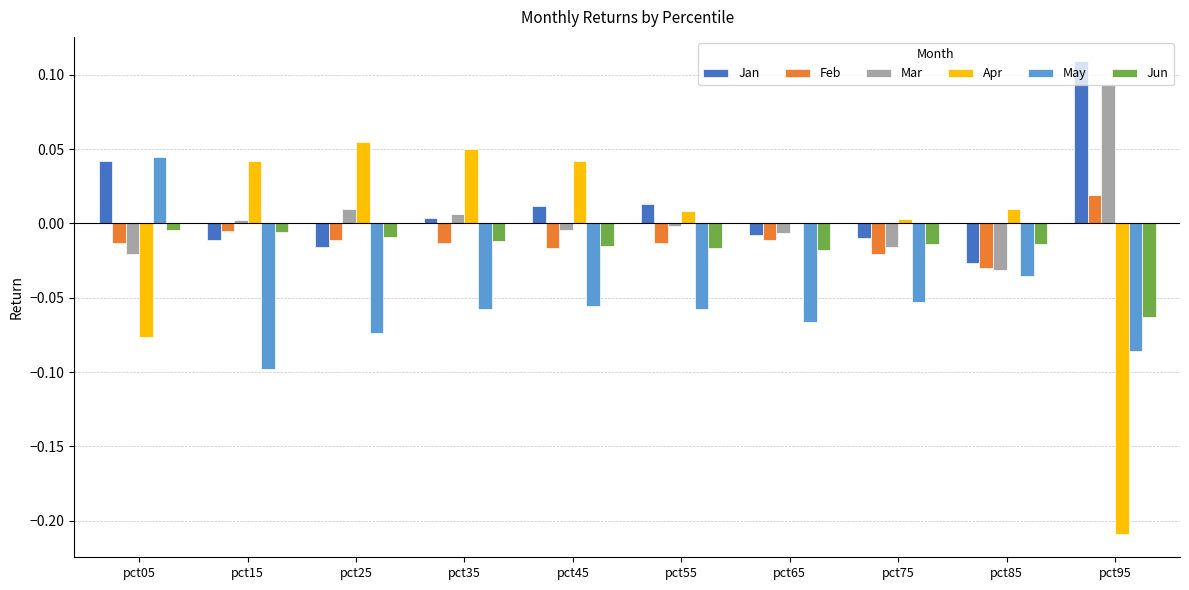

At which category does the chart reach its peak across all series?

pct95